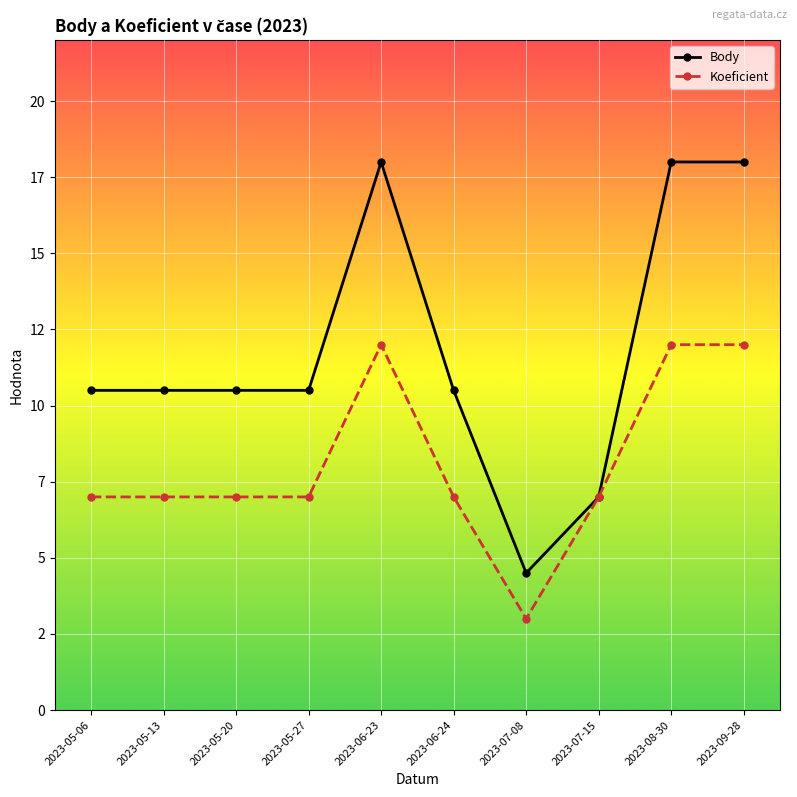

Does the chart have visible grid lines?

Yes